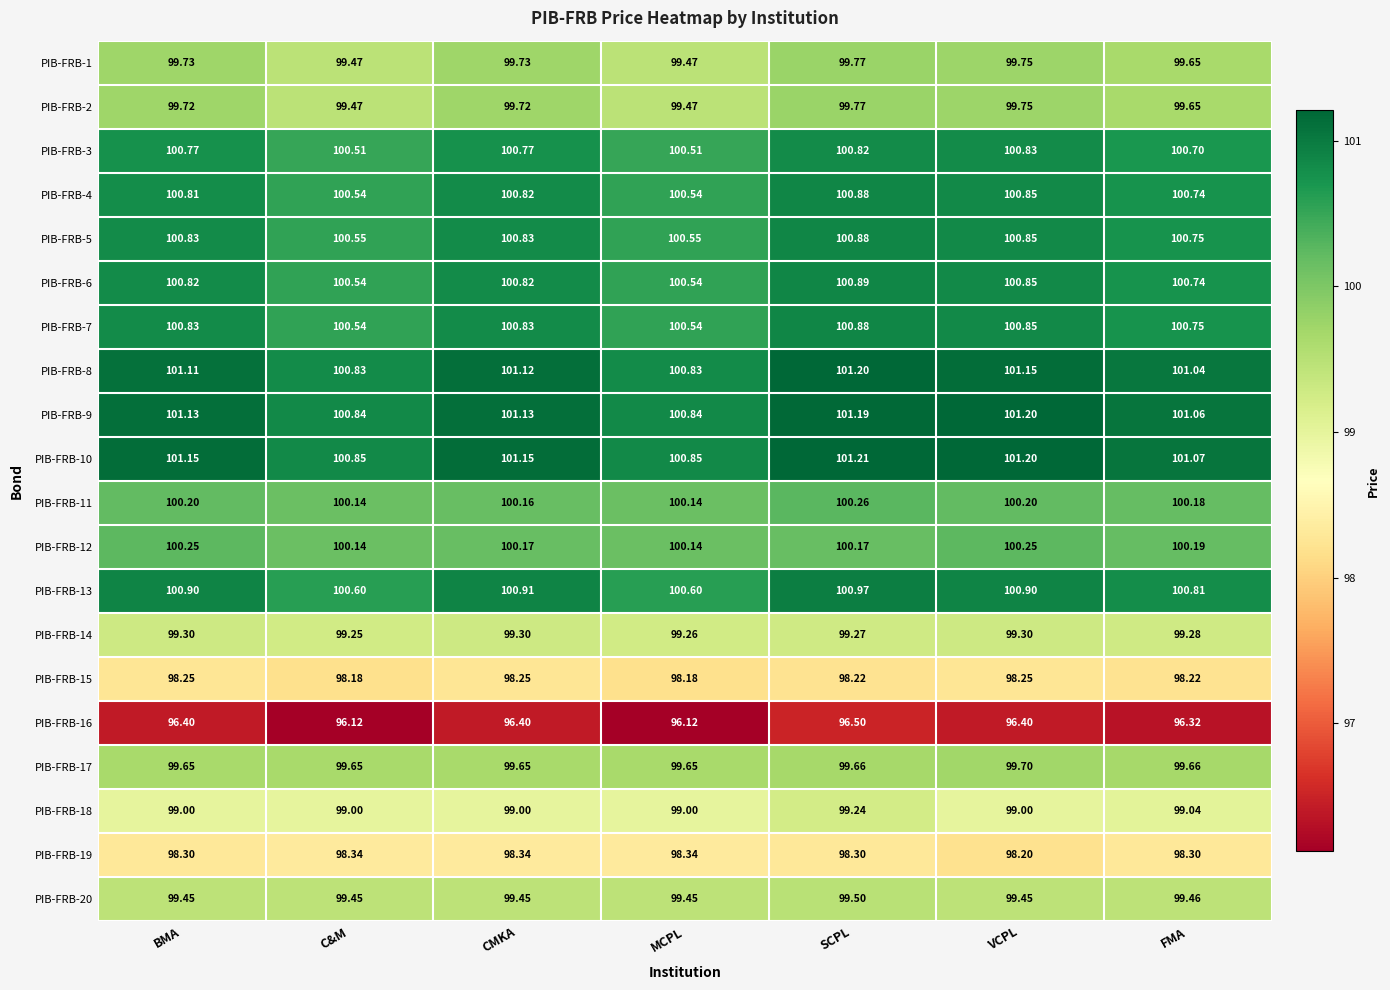

Which label corresponds to the largest value in the chart?

SCPL